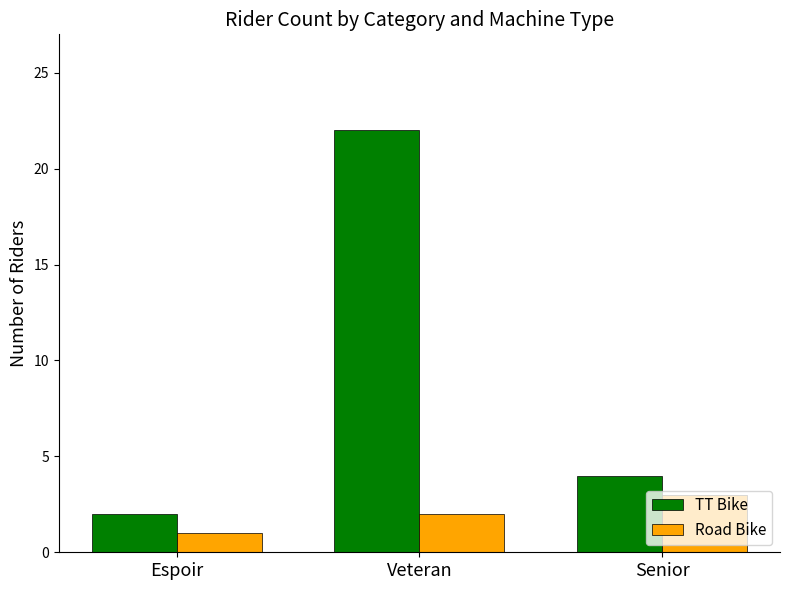

What are all the series names shown in the legend?

TT Bike, Road Bike